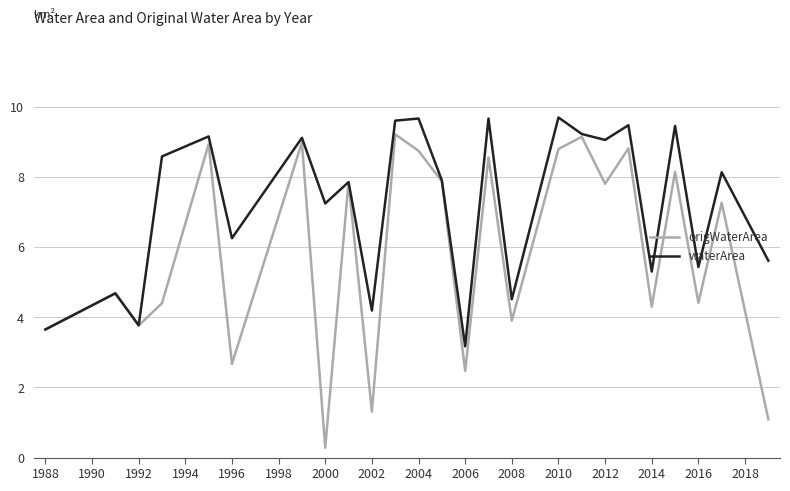

Which series has the largest range (max minus min)?

origWaterArea